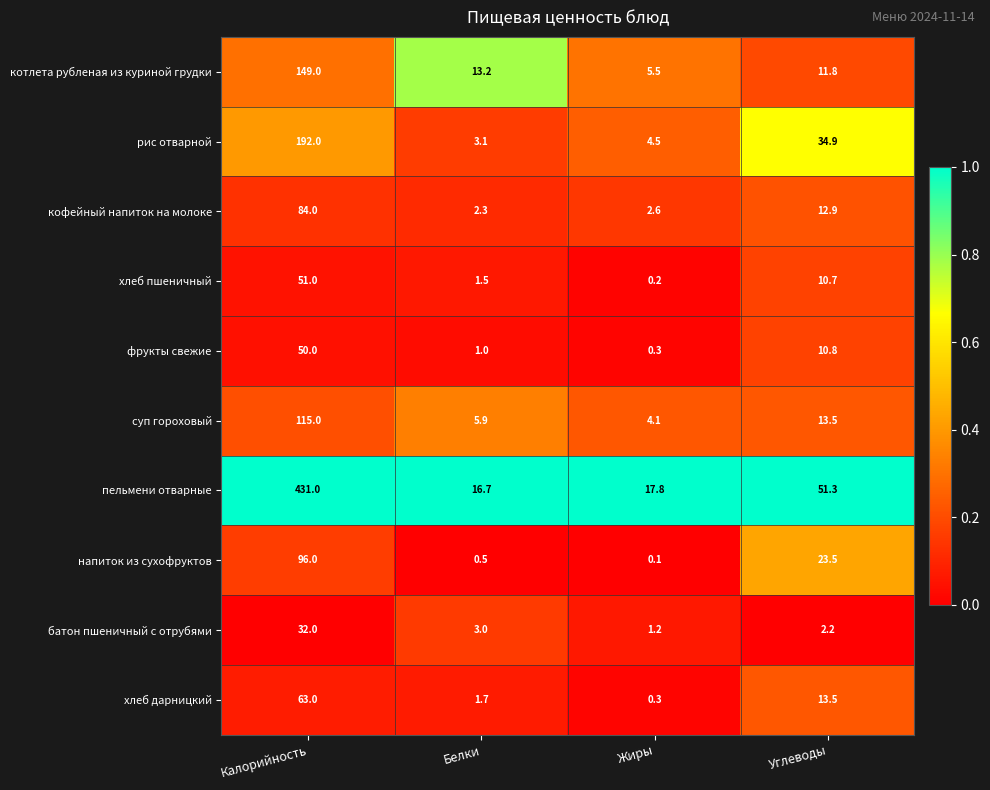

The котлета рубленая из куриной грудки series shows 13.2 at Белки. True or false?

True